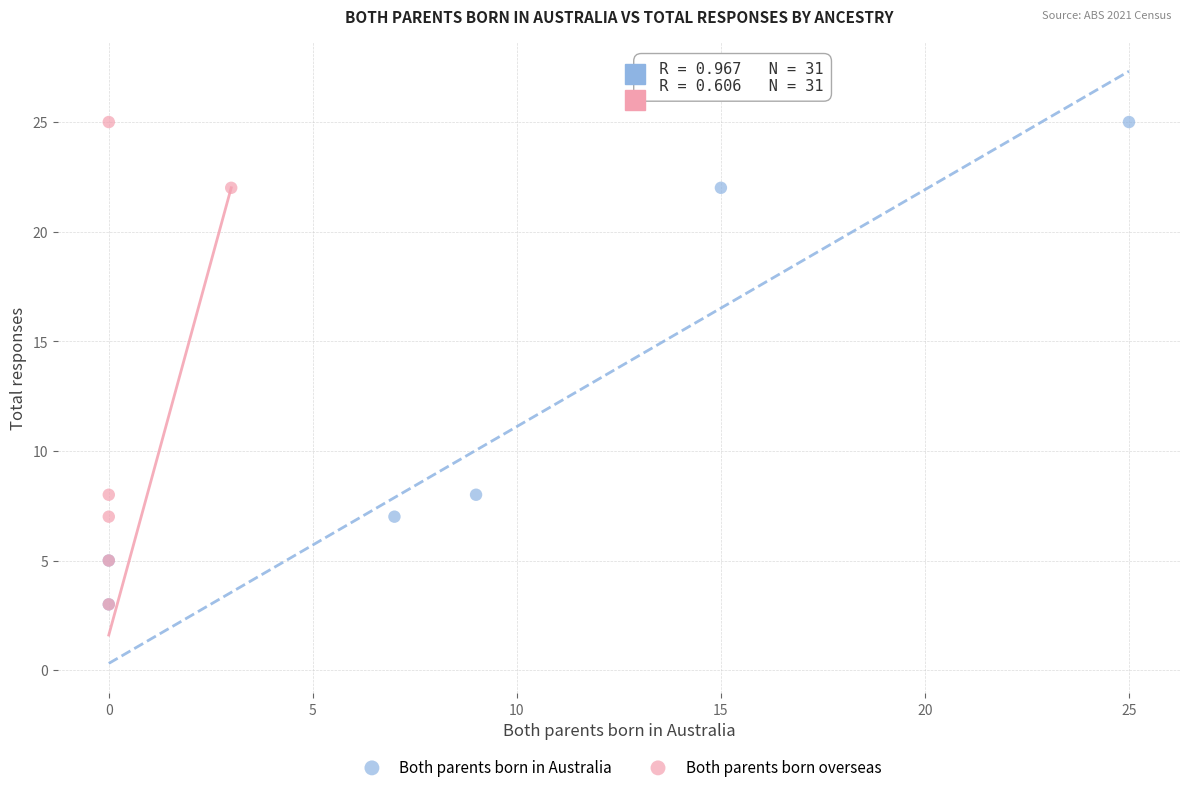

What are all the series names shown in the legend?

Both parents born in Australia, Both parents born overseas